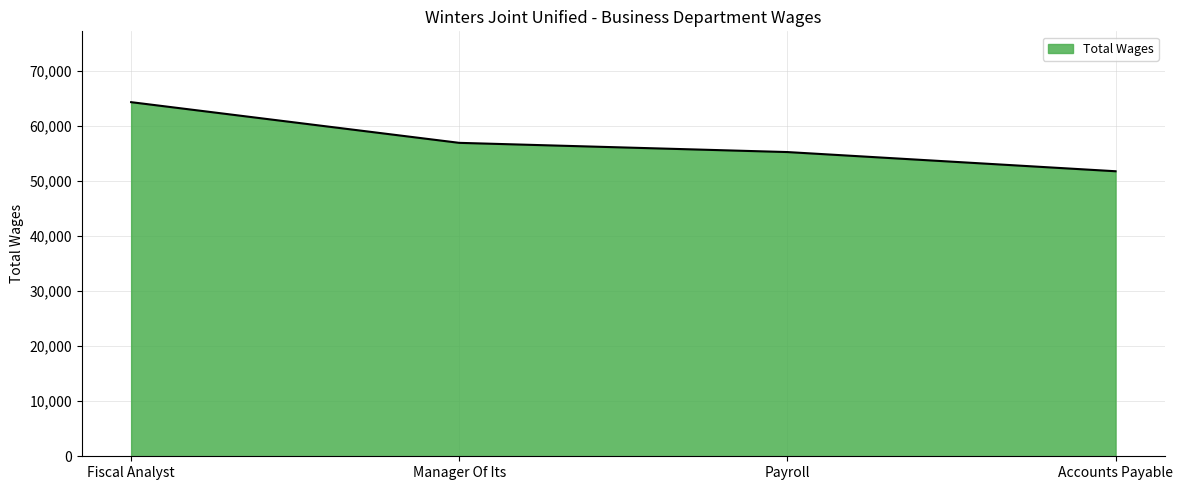

Which category has the highest value across all series?

Fiscal Analyst